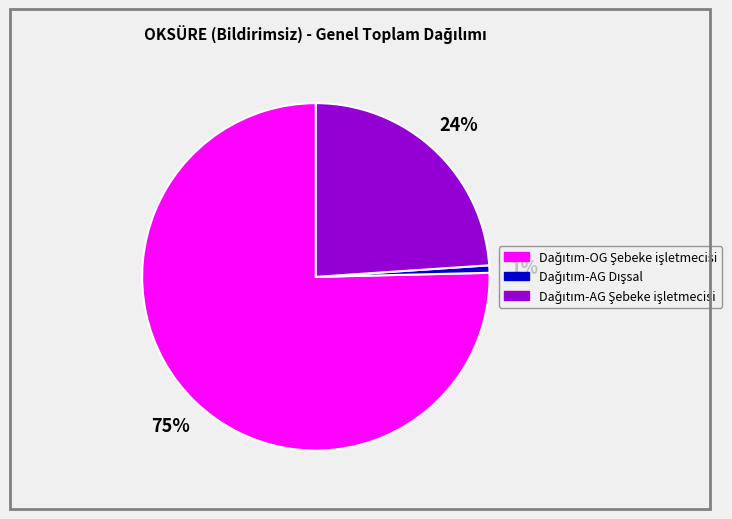

Does any single category account for the majority?

Yes